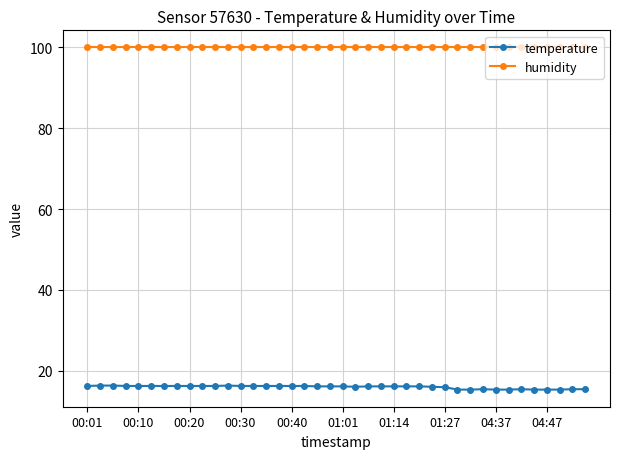

What is the average value of the humidity series?

99.9